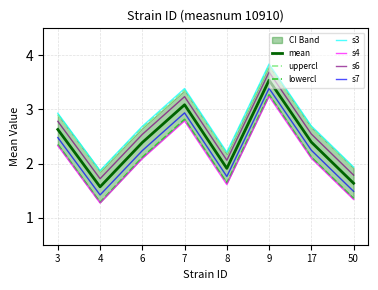

Where is mean nearest to the value 2?

8